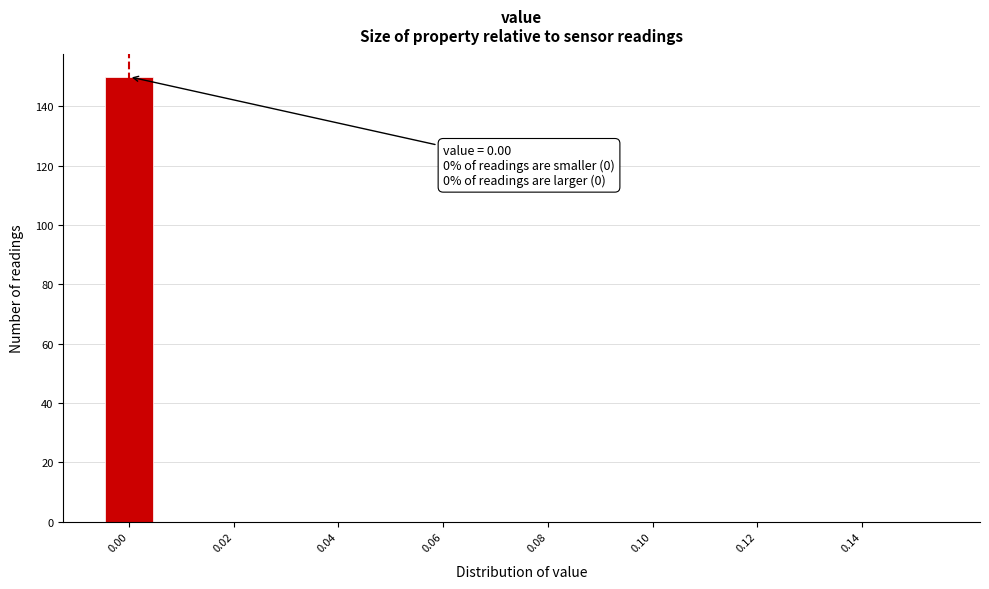

Which range on the x-axis has the tallest bar?

-0.005 to 0.005